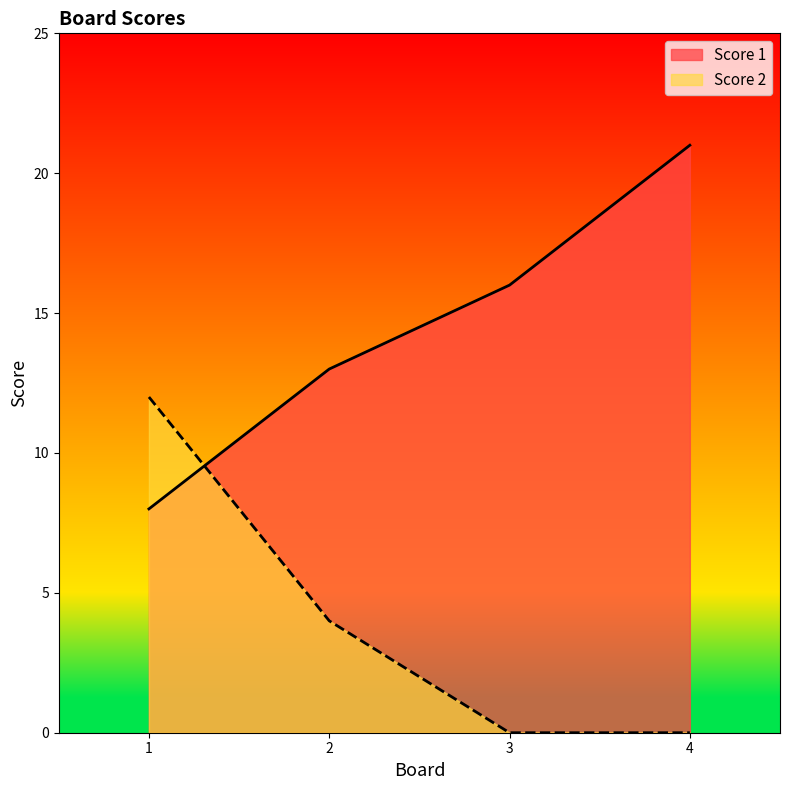

Rank the series at 3 from lowest to highest value.

Score 2, Score 1